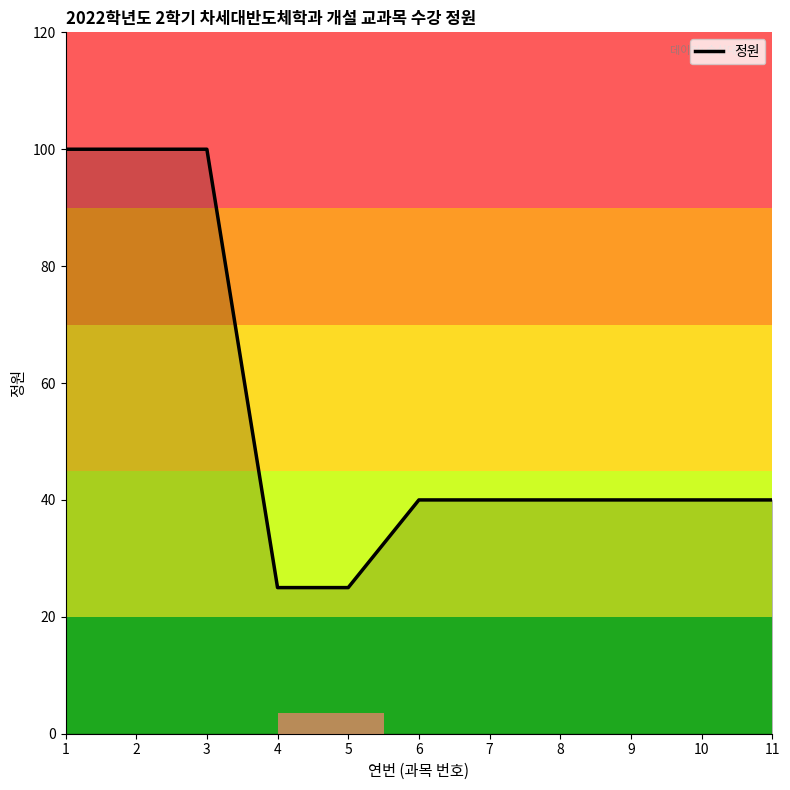

What is the difference between the values at 5 and 7?

15